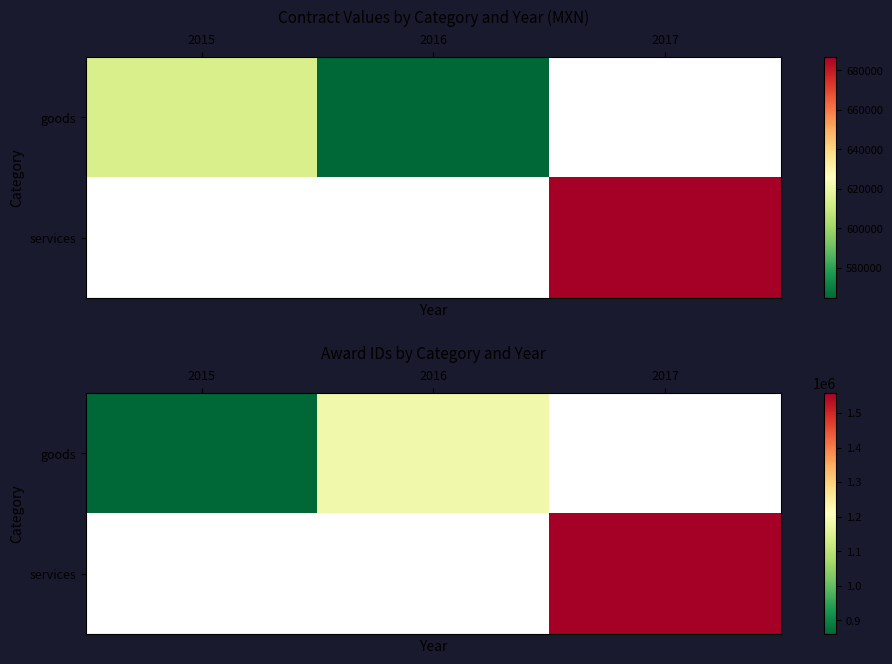

How many positive values does the goods series have?

2